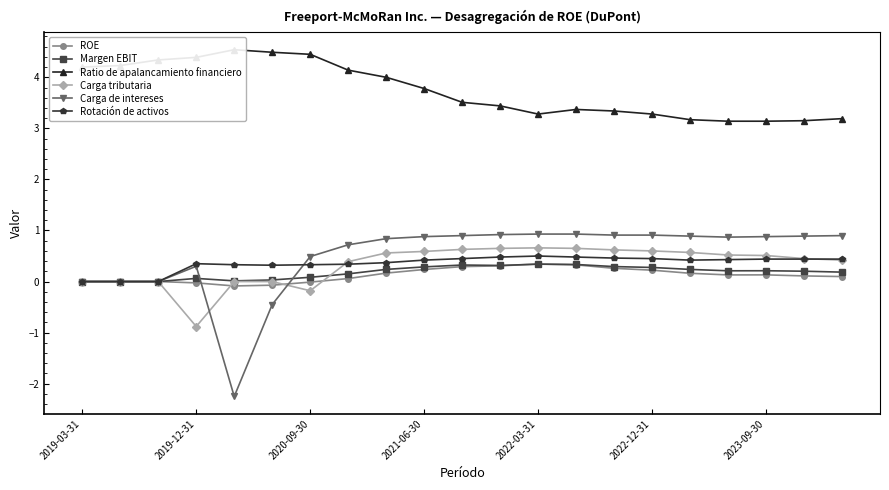

Rank the series by their maximum value, from lowest to highest.

Margen EBIT, ROE, Rotación de activos, Carga tributaria, Carga de intereses, Ratio de apalancamiento financiero